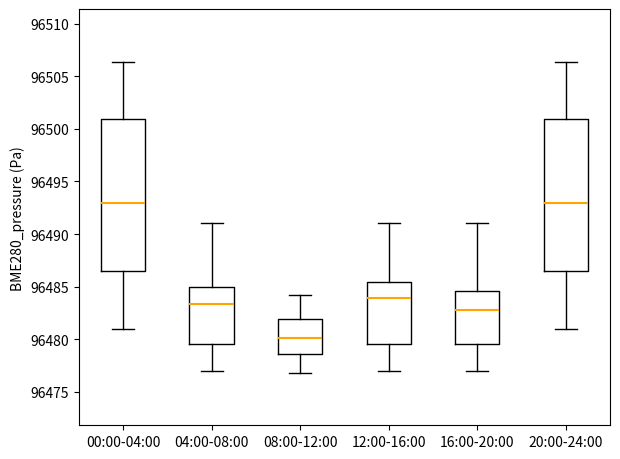

Where does the lower whisker of the box for 00:00-04:00 end on the y-axis? The values are not printed on the chart, so give them approximately, as read against the axis.

96481.0